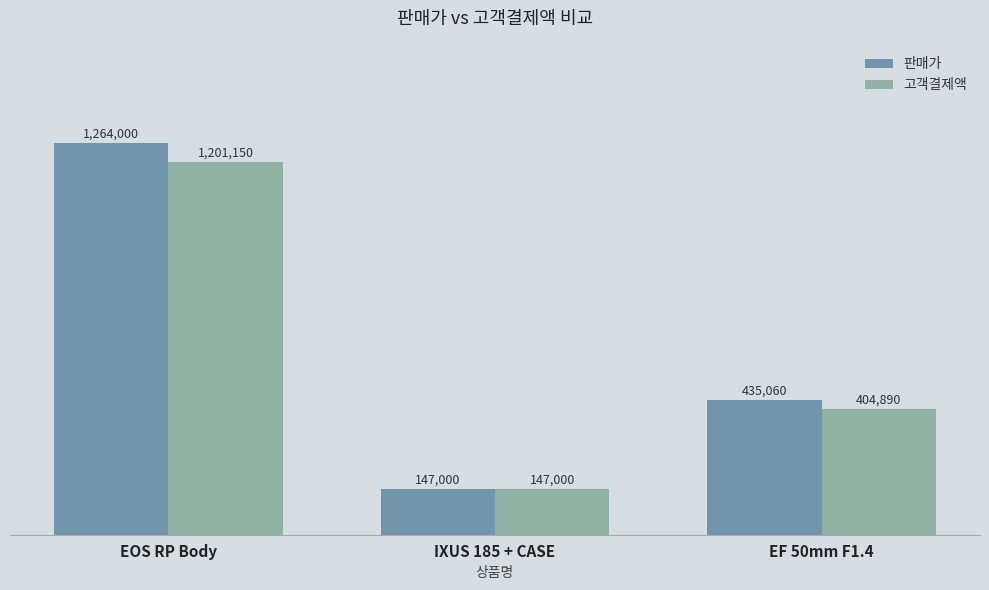

At how many categories does at least one series exceed 681160?

1